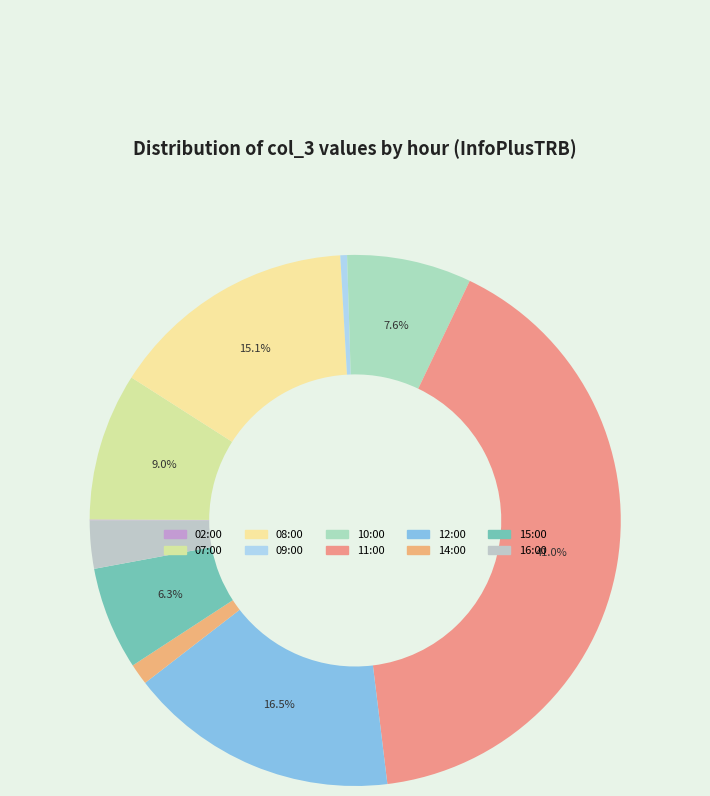

Does 07:00 represent more than half of the total?

No